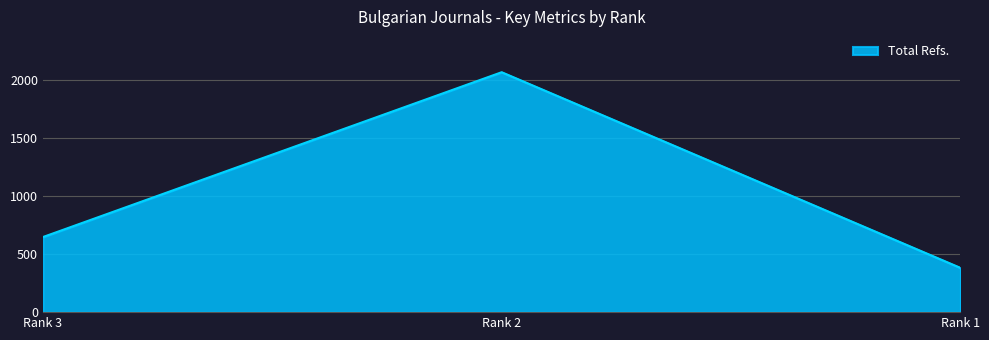

What is the difference between the values at Rank 2 and Rank 1?

1689